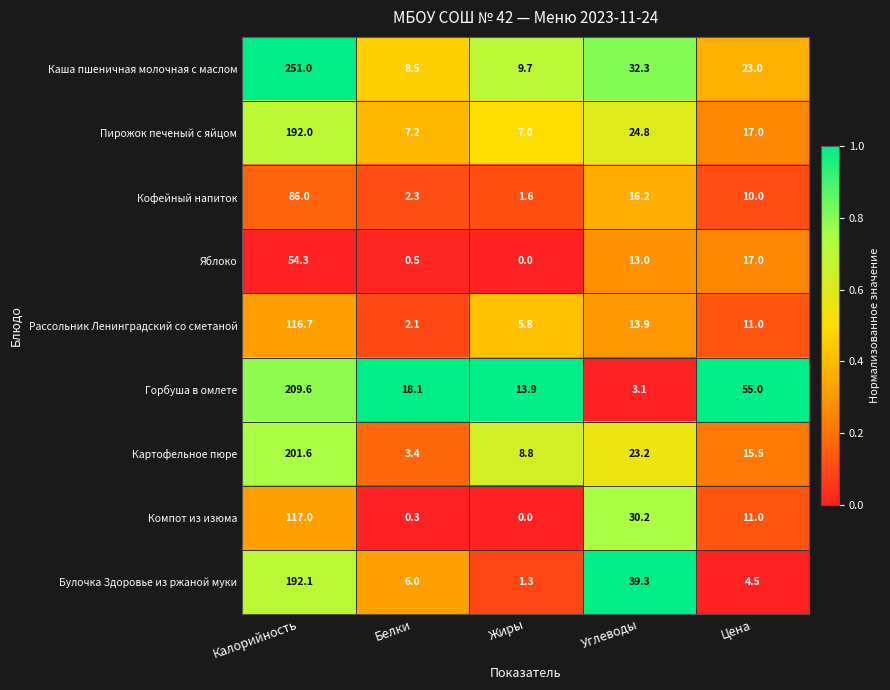

Where does the Каша пшеничная молочная с маслом series first go above 23?

Калорийность